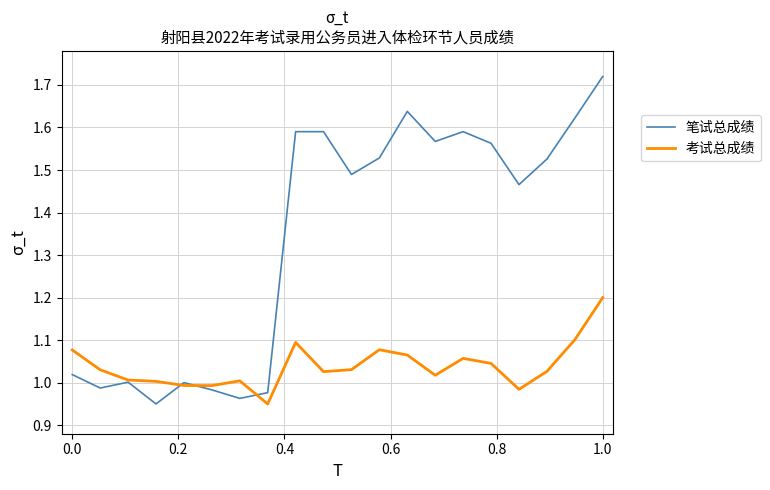

Rank the series by their maximum value, from highest to lowest.

笔试总成绩, 考试总成绩